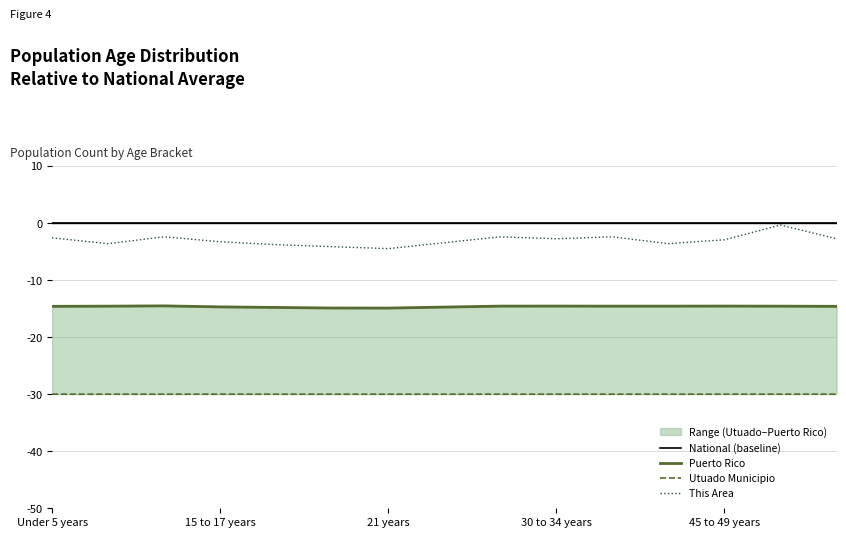

True or false: This Area has a value of -0.8 at 45 to 49 years.

False